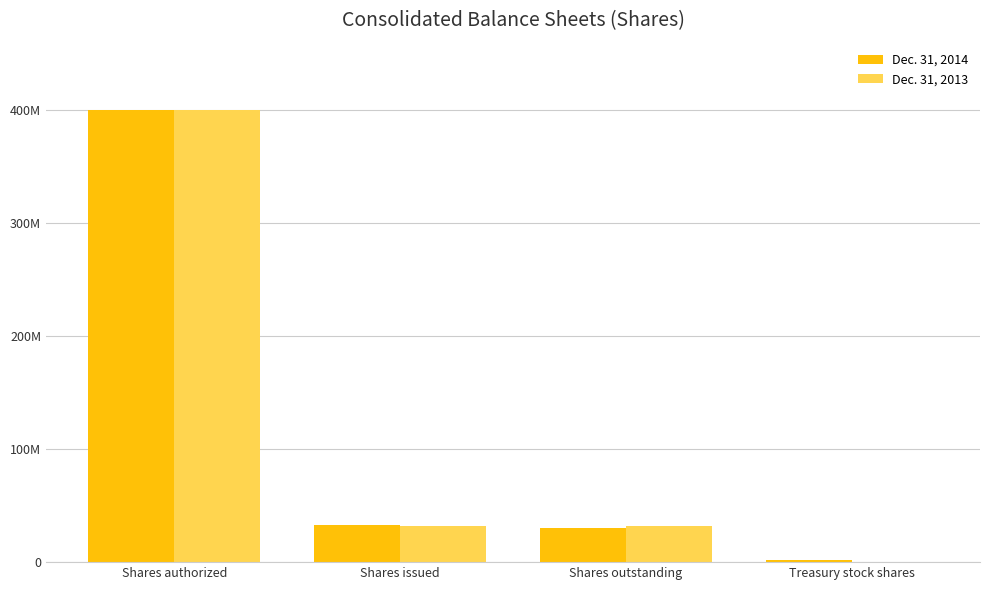

What are all the series names shown in the legend?

Dec. 31, 2014, Dec. 31, 2013